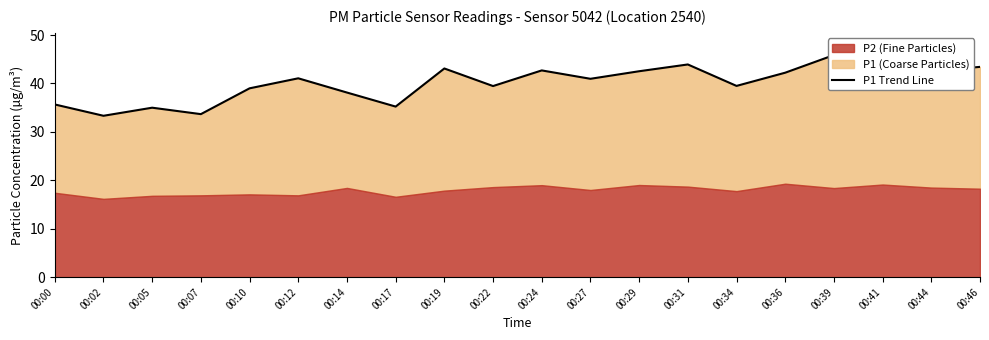

Is it true that the value at 00:39 is 81.2?

False